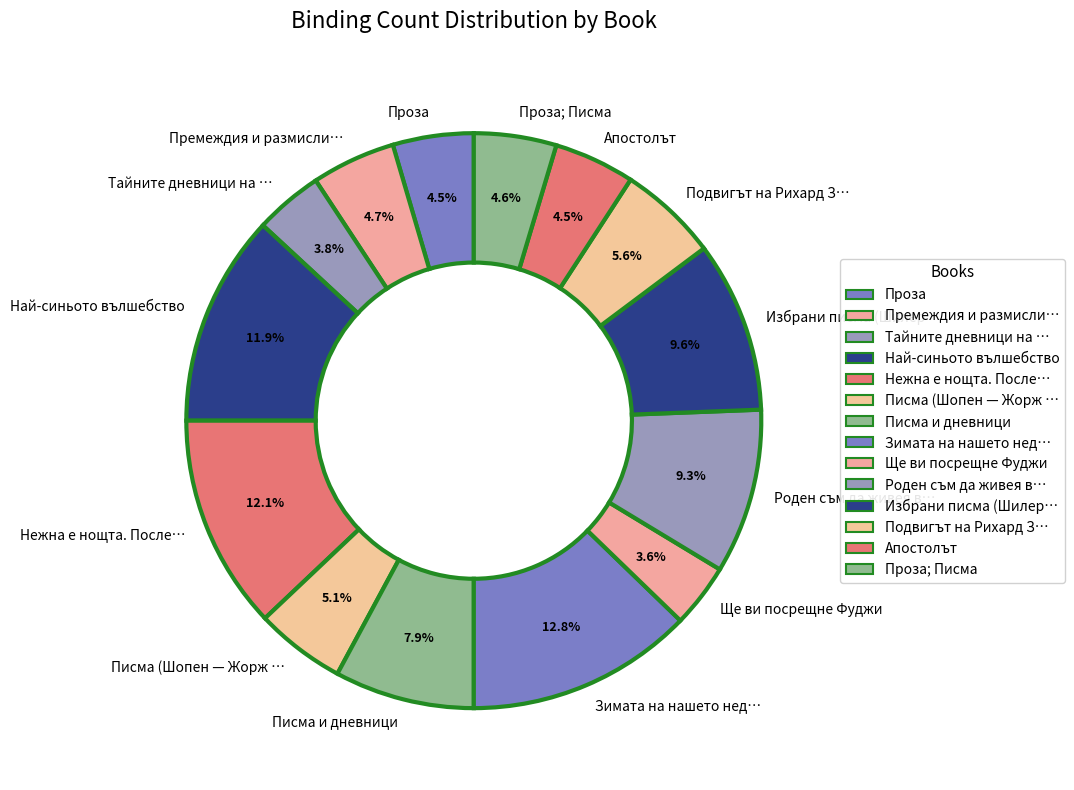

Approximately how many times larger is the value at Избрани писма (Шилер… compared to Ще ви посрещне Фуджи?

2.7